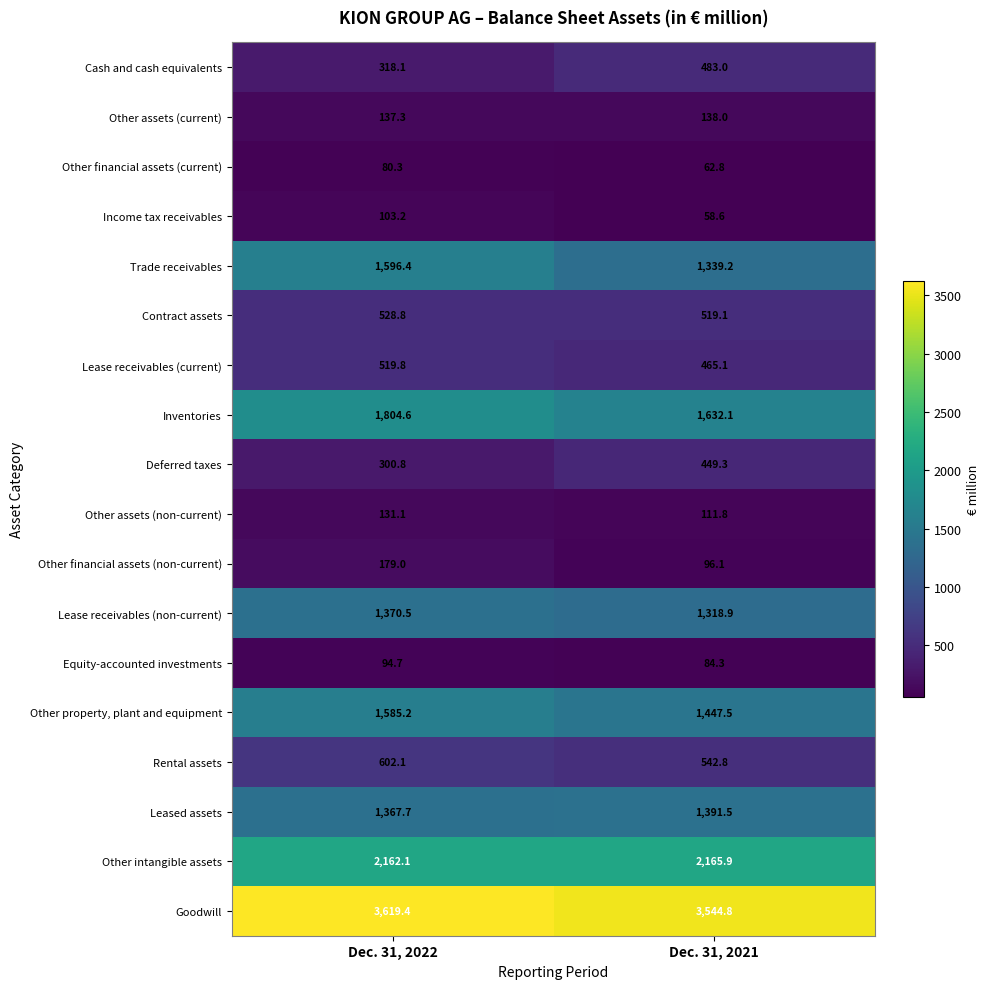

Rank the series at Dec. 31, 2021 from lowest to highest value.

Income tax receivables, Other financial assets (current), Equity-accounted investments, Other financial assets (non-current), Other assets (non-current), Other assets (current), Deferred taxes, Lease receivables (current), Cash and cash equivalents, Contract assets, Rental assets, Lease receivables (non-current), Trade receivables, Leased assets, Other property, plant and equipment, Inventories, Other intangible assets, Goodwill